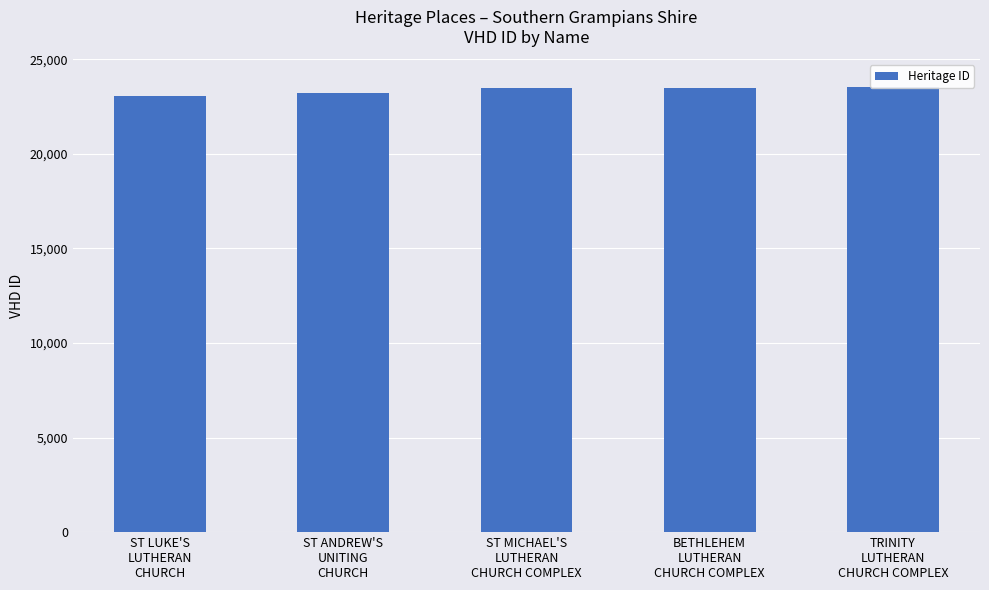

Reading left to right, list all the values displayed in this chart.

23041	23237	23498	23504	23508